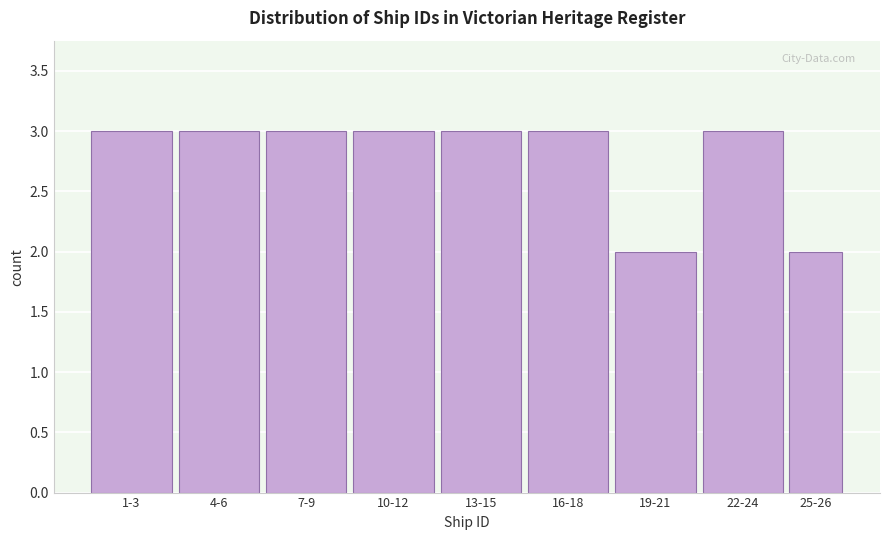

Reading right to left, list all the values displayed in this chart.

2	3	2	3	3	3	3	3	3